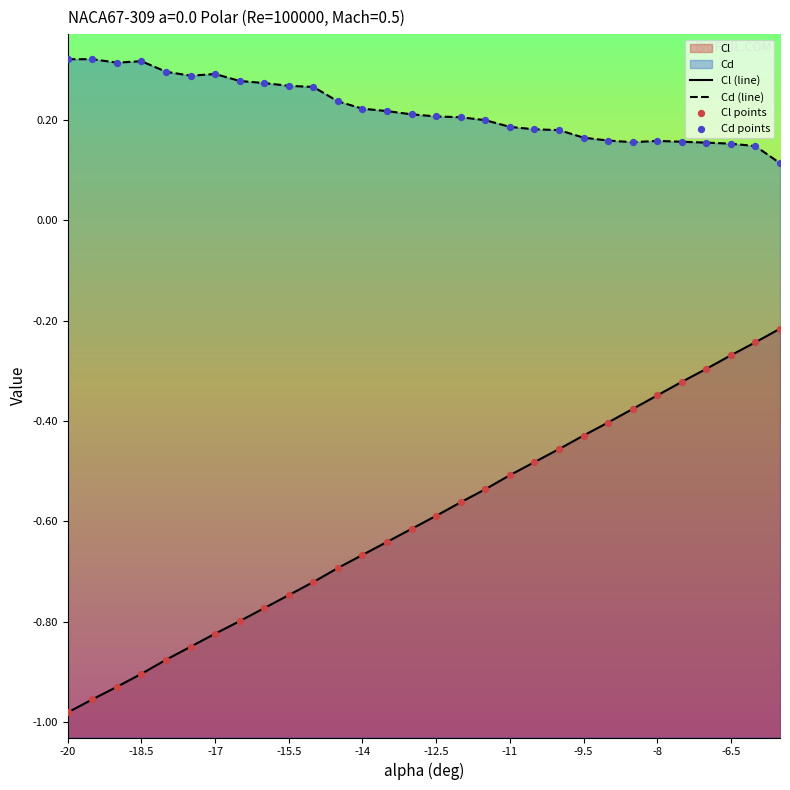

Is the value of Cl (line) at 15 greater than the value of Cl points at 22?

No